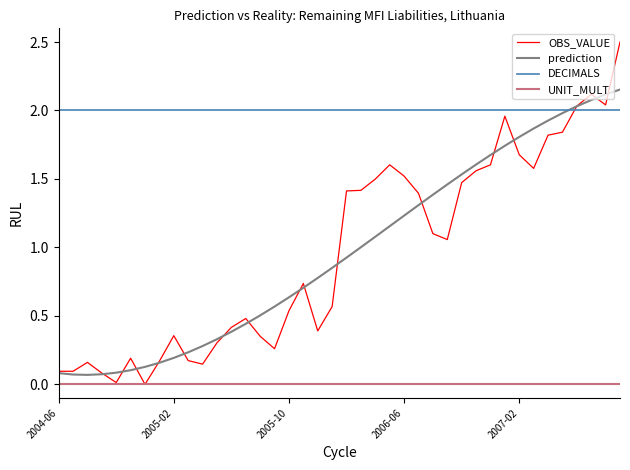

True or false: OBS_VALUE and prediction intersect in this chart.

True